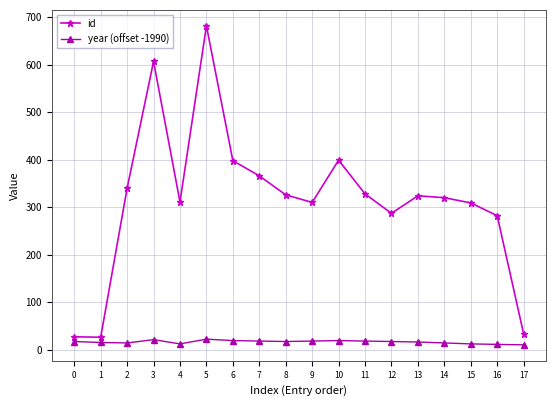

How many distinct data groups are displayed?

2